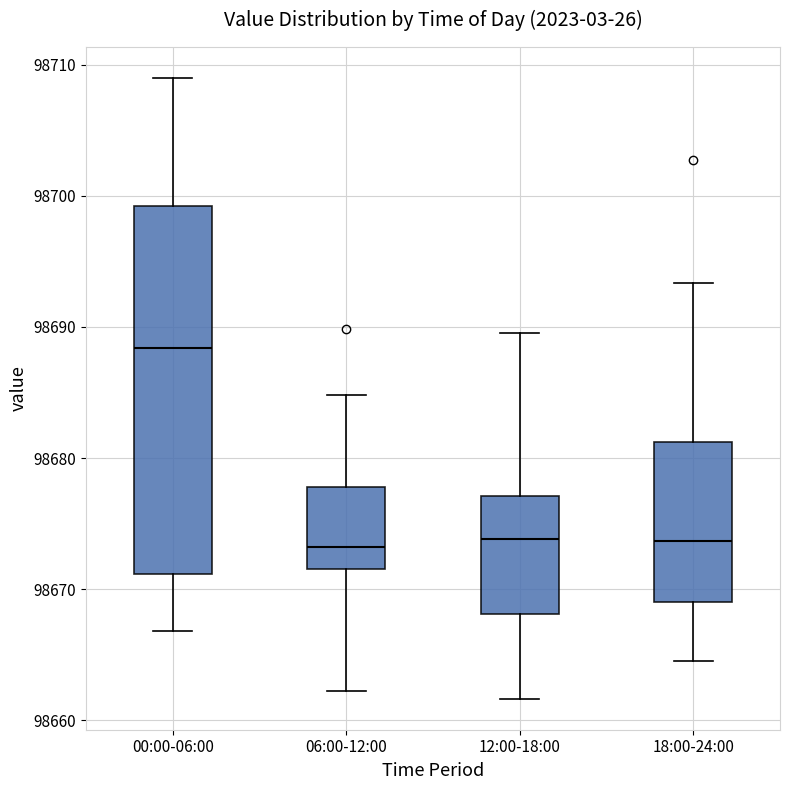

Comparing the boxes themselves (not the whiskers), which one is the tallest?

00:00-06:00